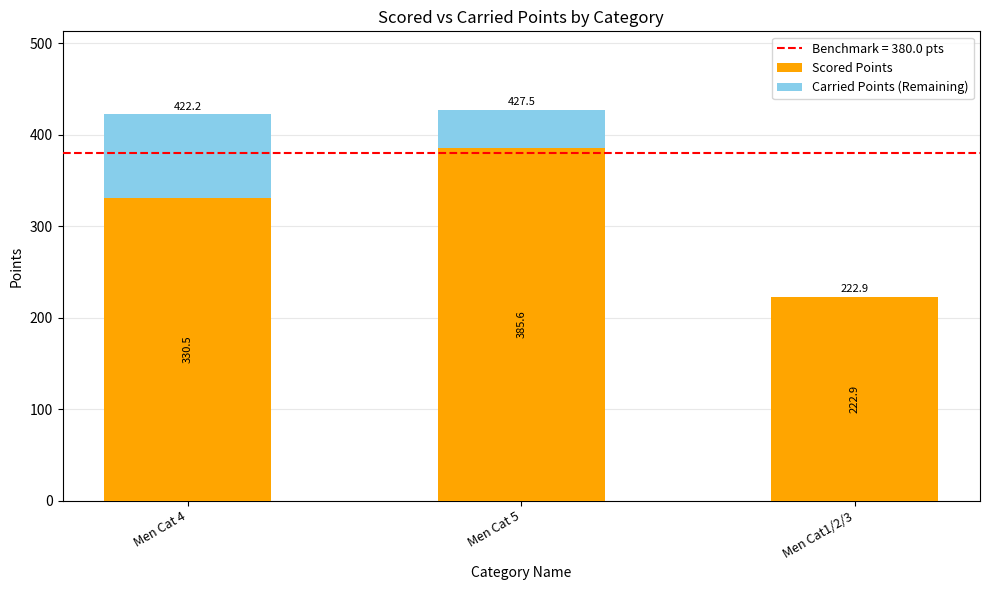

How many data points in Scored Points are above 330?

2